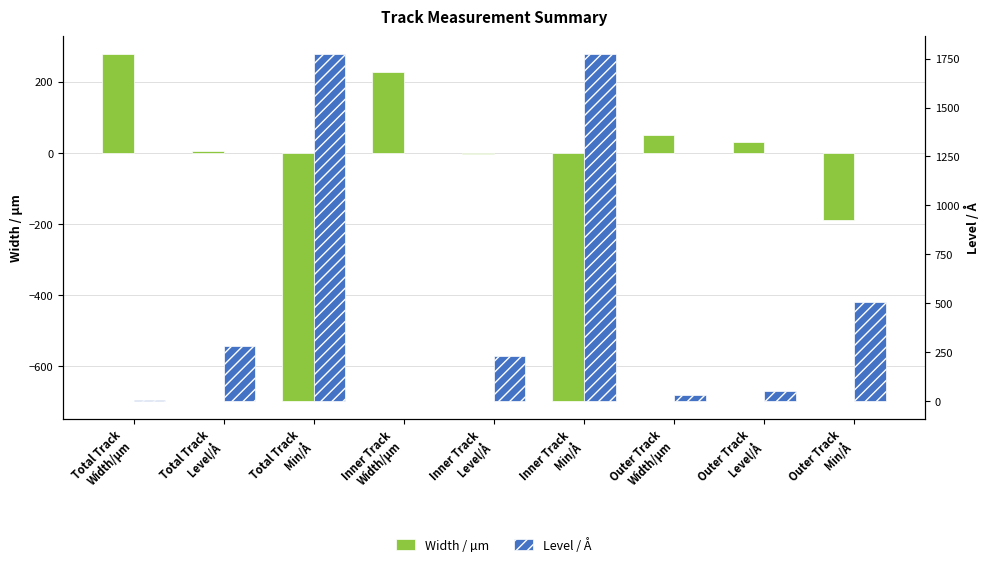

Which label corresponds to the largest value in the chart?

Total Track
Min/Å